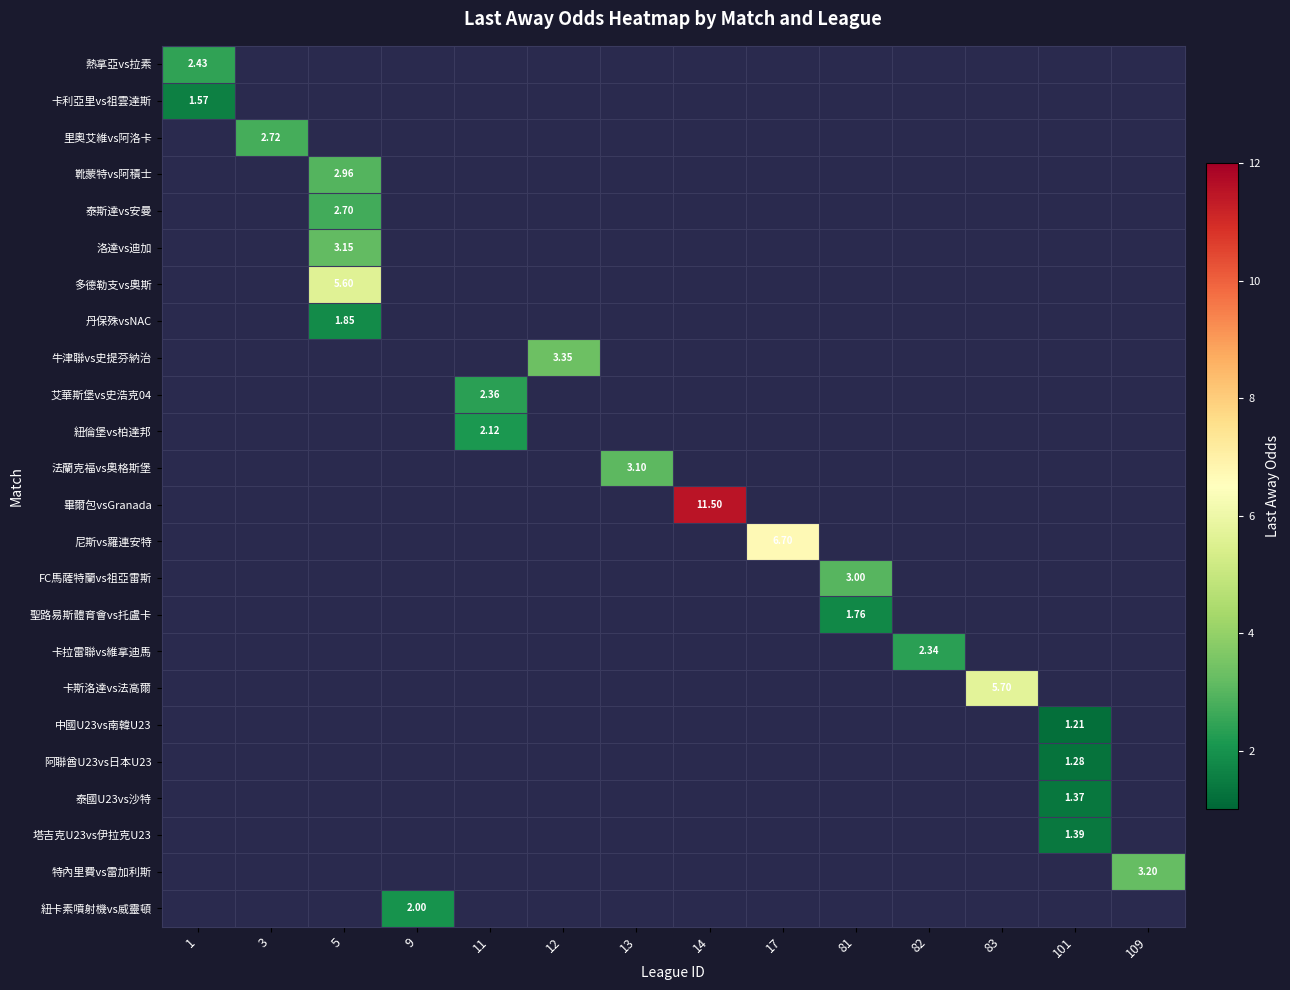

At how many categories does at least one series exceed 1?

14